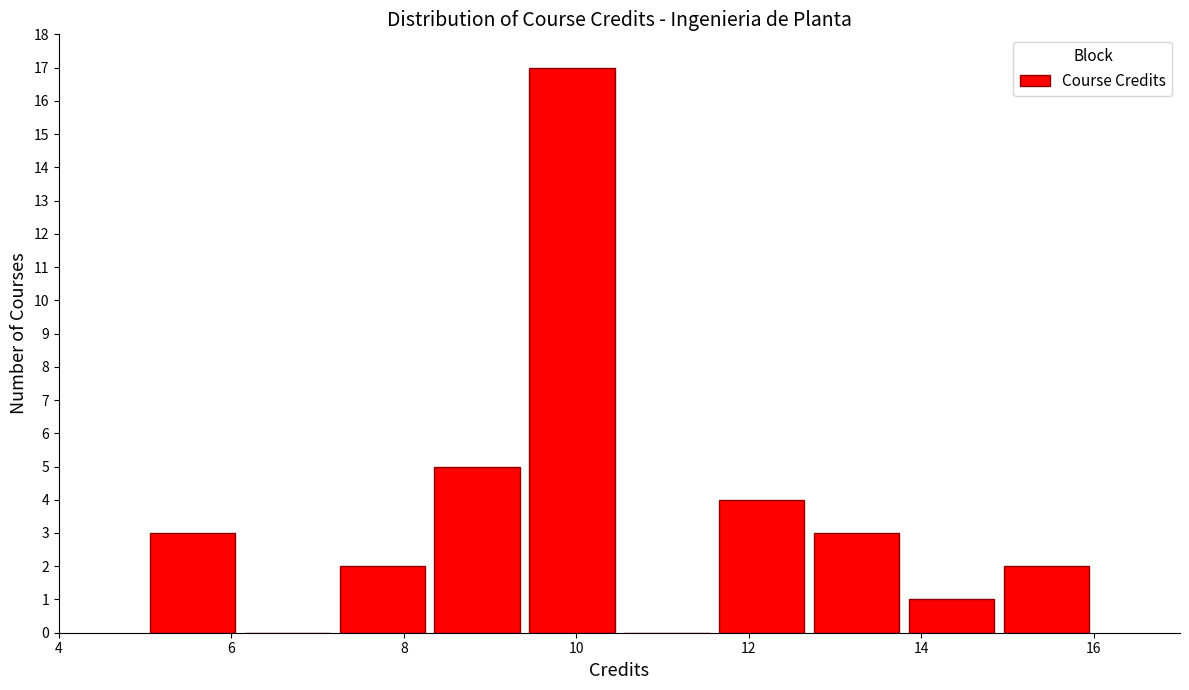

Over which range of the x-axis is the bar tallest?

9.4 to 10.5